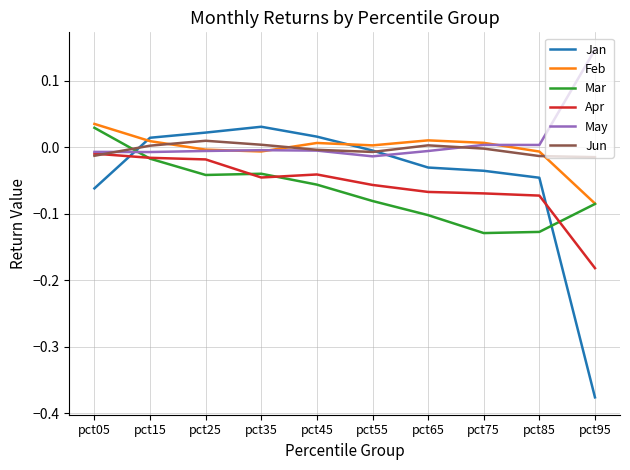

Between which two adjacent categories do Jan and Mar first intersect?

pct05 and pct15